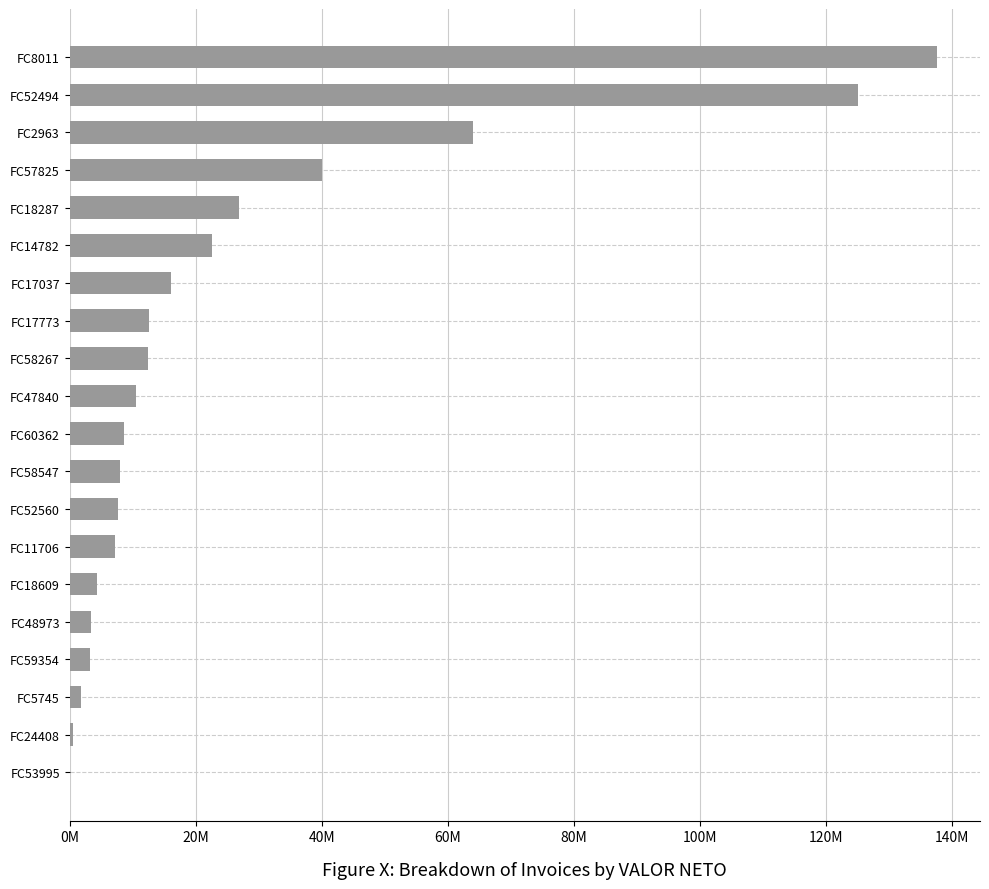

Are the bars horizontal?

Yes